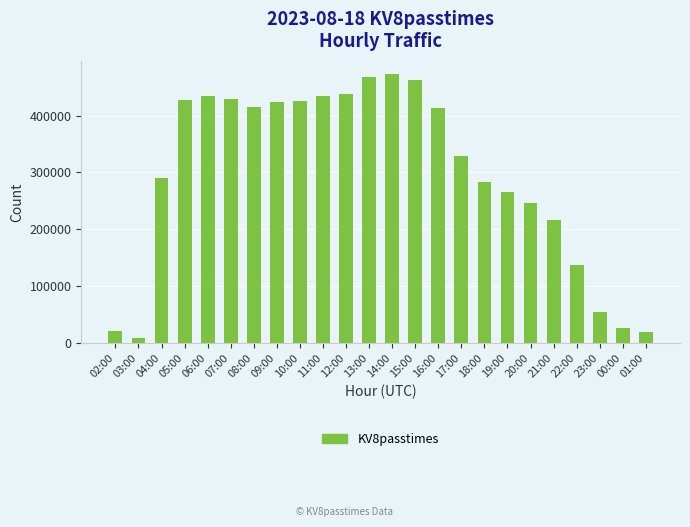

What is the difference between the second highest and minimum values?

458755